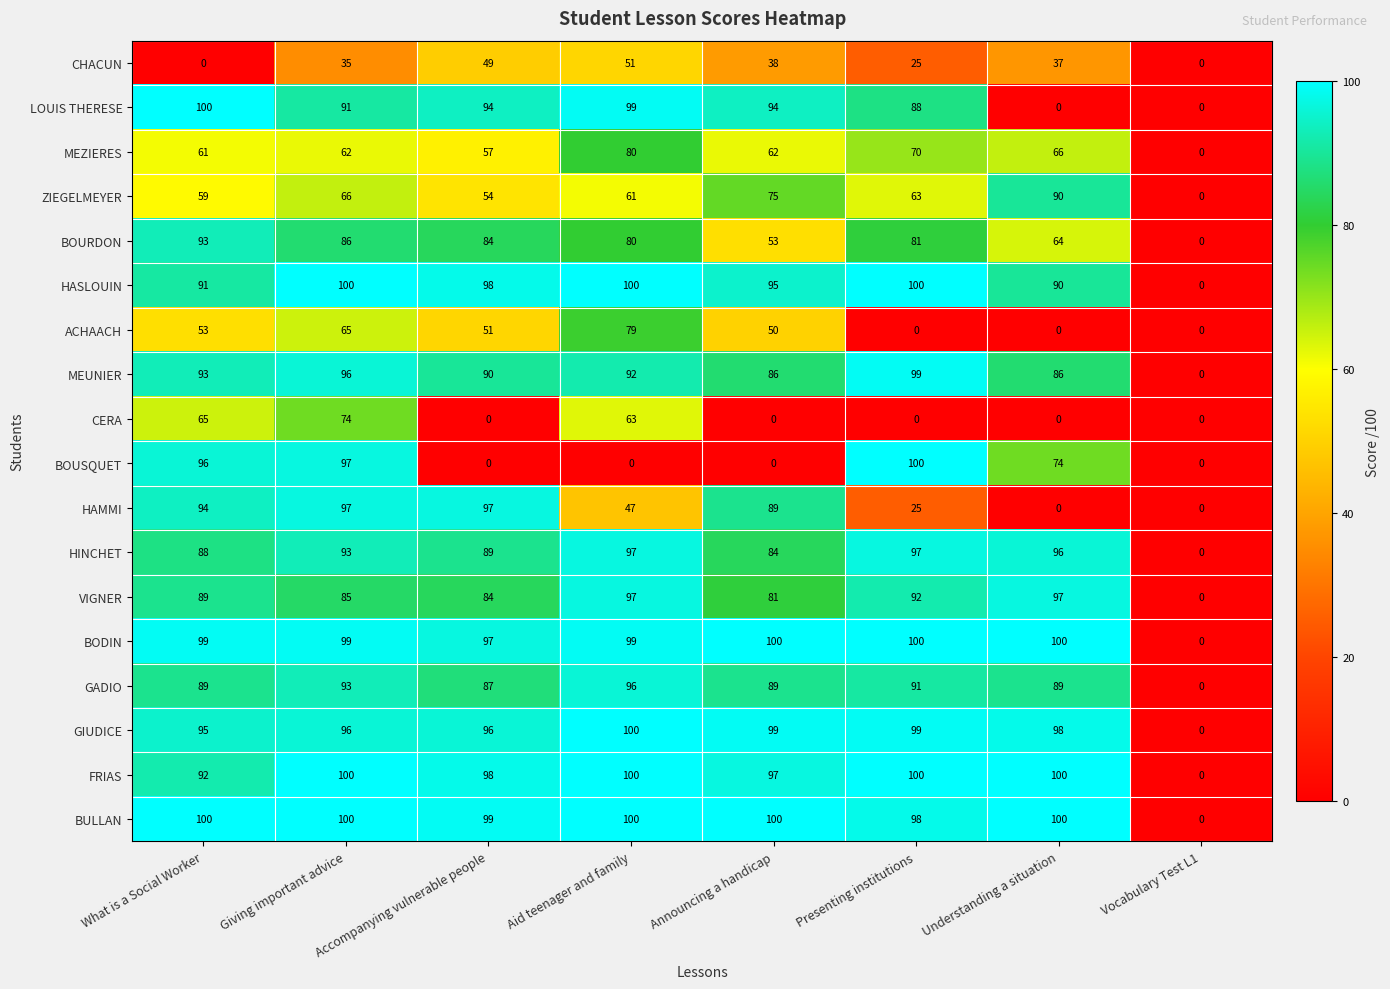

What is the average value of the LOUIS THERESE series?

71